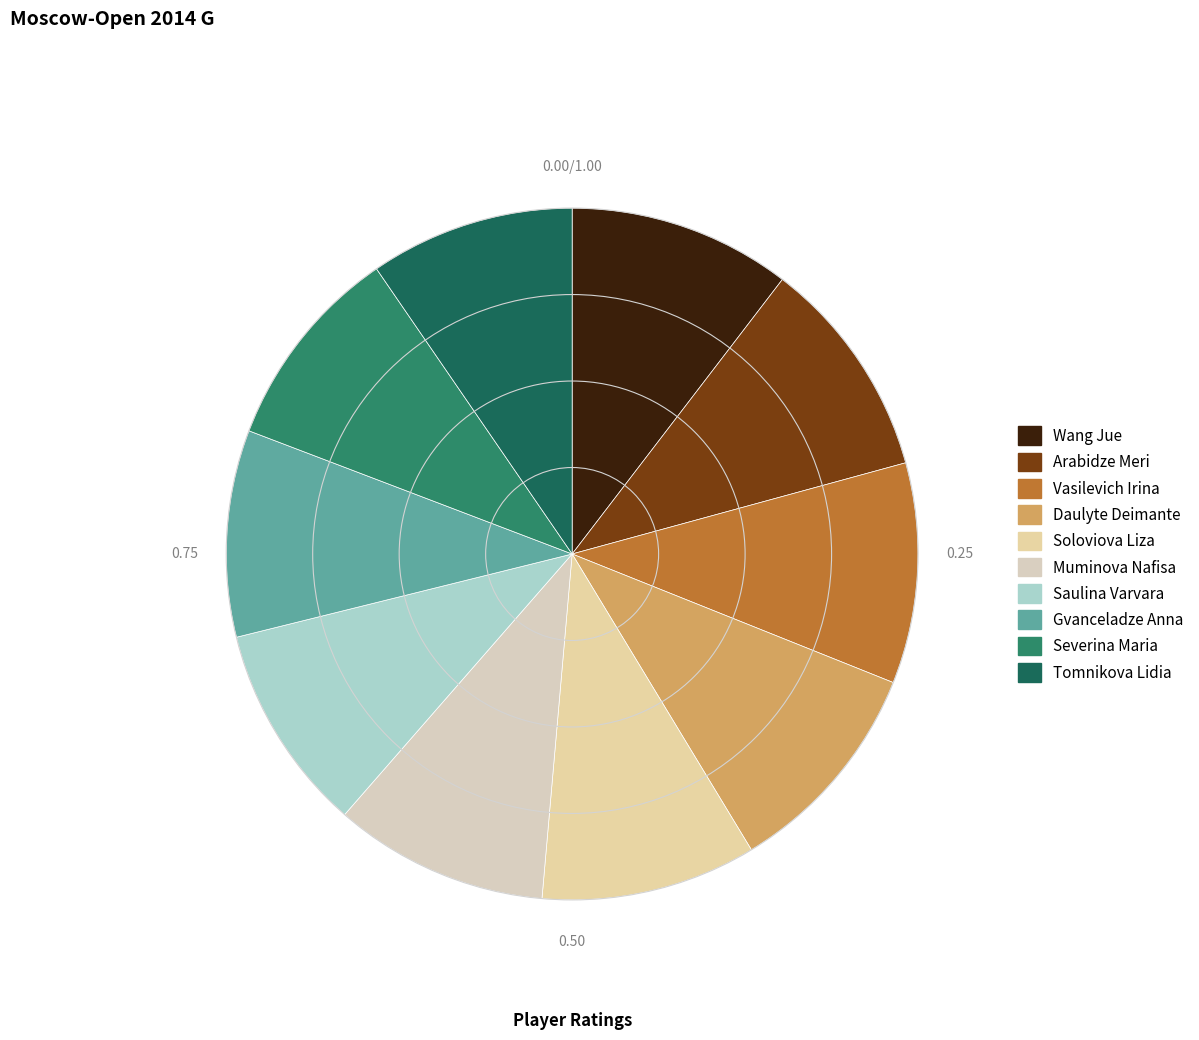

Is there any slice that represents more than half of the pie?

No